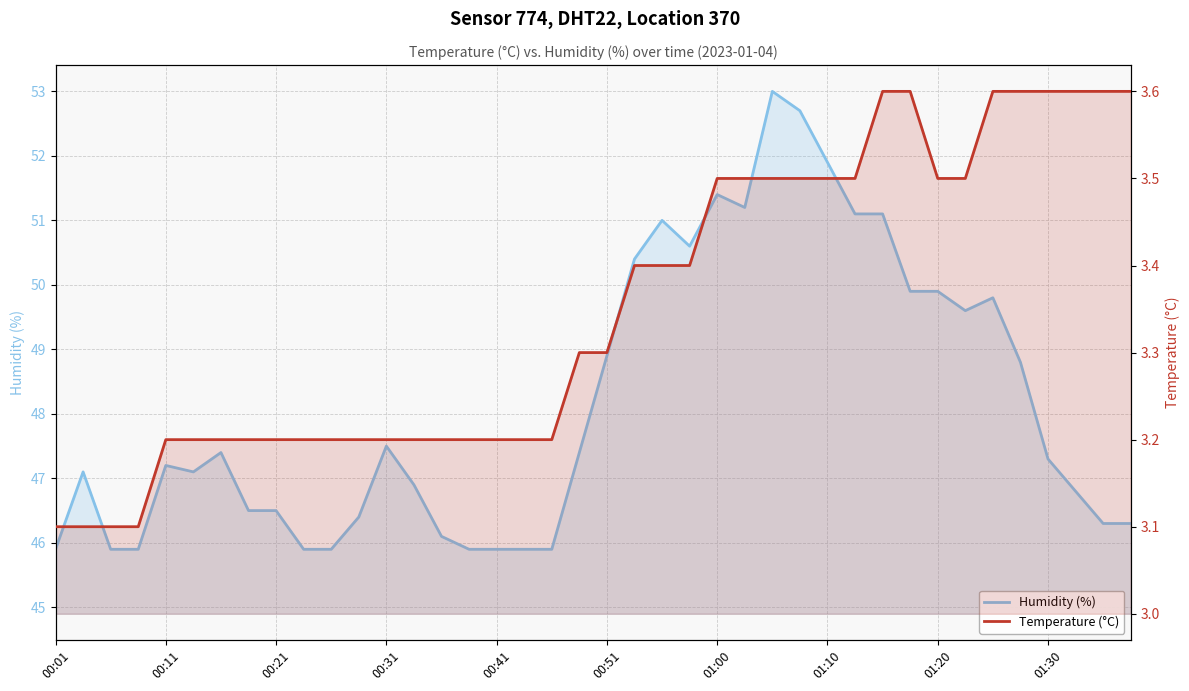

How many lines are shown in the chart?

2